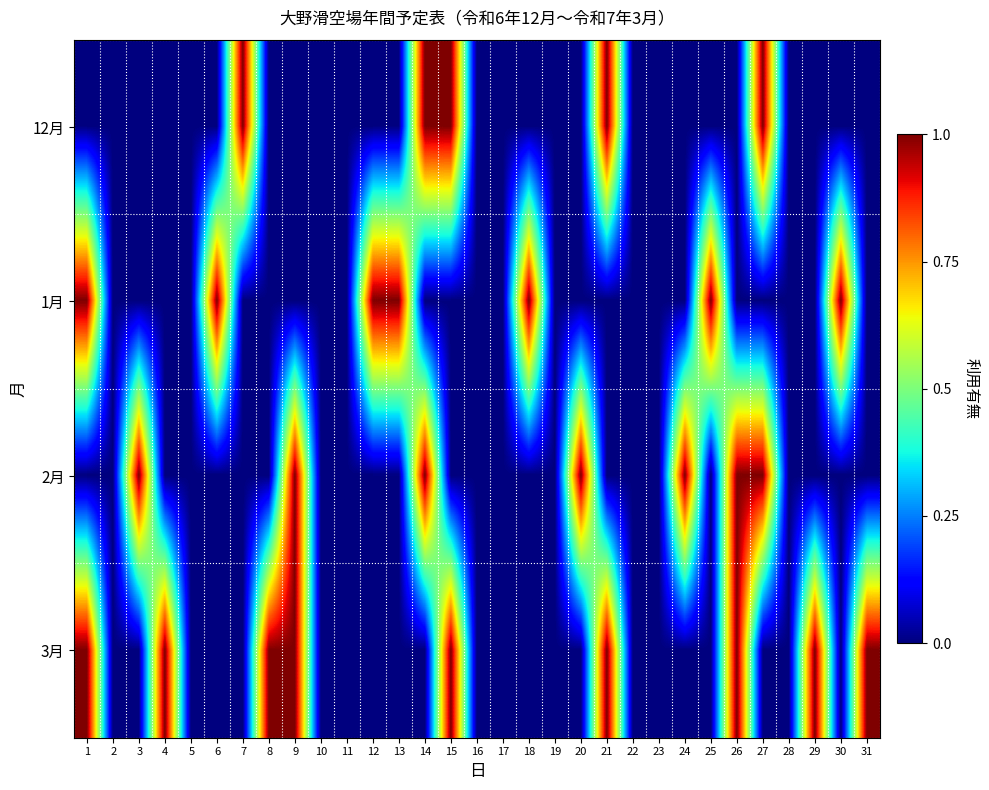

Reading left to right, what are all the values shown in this chart?

12月: 1=0	2=0	3=0	4=0	5=0	6=0	7=1	8=0	9=0	10=0	11=0	12=0	13=0	14=1	15=1	16=0	17=0	18=0	19=0	20=0	21=1	22=0	23=0	24=0	25=0	26=0	27=1	28=0	29=0	30=0	31=0
1月: 1=1	2=0	3=0	4=0	5=0	6=1	7=0	8=0	9=0	10=0	11=0	12=1	13=1	14=0	15=0	16=0	17=0	18=1	19=0	20=0	21=0	22=0	23=0	24=0	25=1	26=0	27=0	28=0	29=0	30=1	31=0
2月: 1=0	2=0	3=1	4=0	5=0	6=0	7=0	8=0	9=1	10=0	11=0	12=0	13=0	14=1	15=0	16=0	17=0	18=0	19=0	20=1	21=0	22=0	23=0	24=1	25=0	26=1	27=1	28=0	29=0	30=0	31=0
3月: 1=1	2=0	3=0	4=1	5=0	6=0	7=0	8=1	9=1	10=0	11=0	12=0	13=0	14=0	15=1	16=0	17=0	18=0	19=0	20=0	21=1	22=0	23=0	24=0	25=0	26=1	27=0	28=0	29=1	30=0	31=1